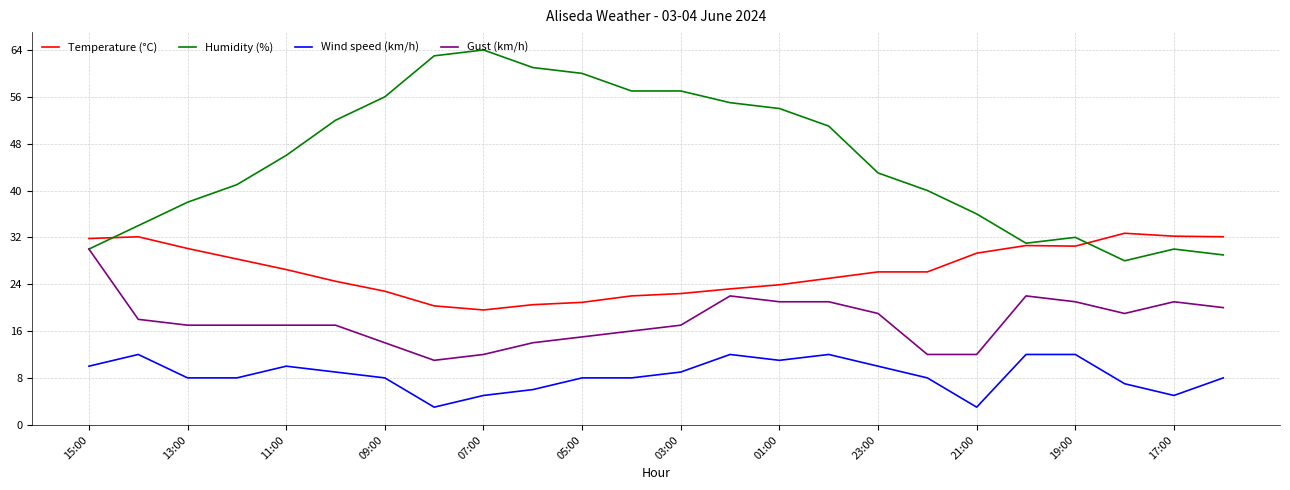

True or false: Wind speed (km/h) and Gust (km/h) cross at least once.

False